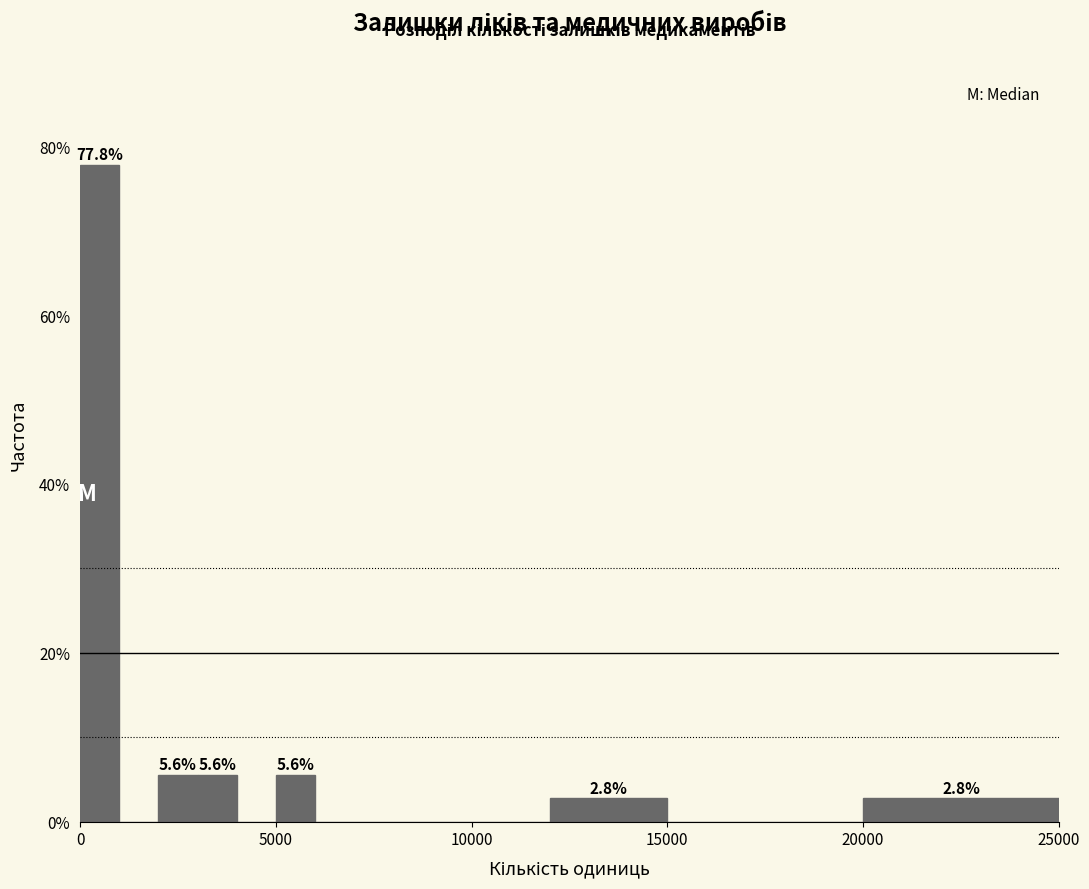

Read against the x-axis, roughly where is the centre of the tallest bar?

500